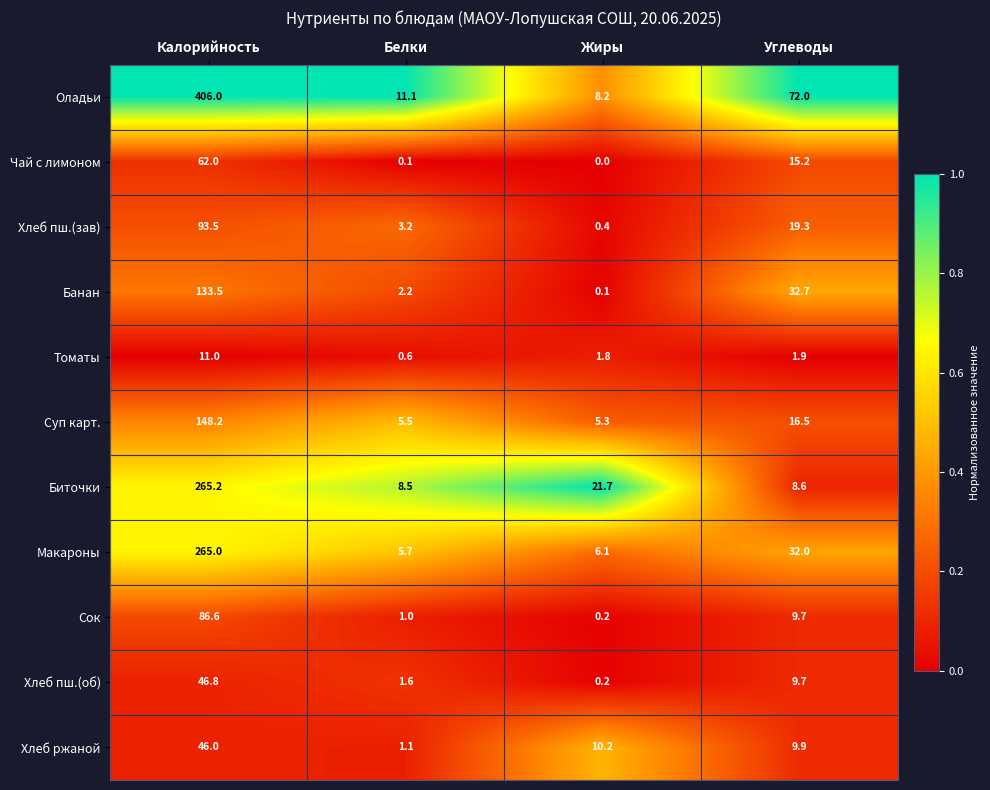

Between Калорийность and Углеводы, which series saw the biggest shift?

Оладьи